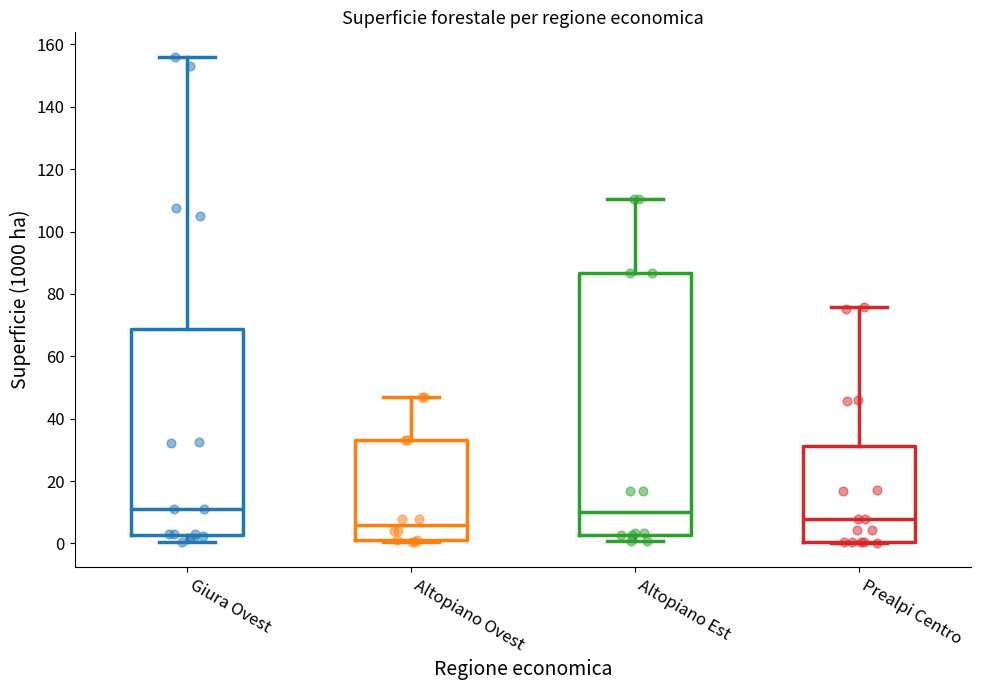

Comparing the boxes themselves (not the whiskers), which one is the tallest?

Altopiano Est